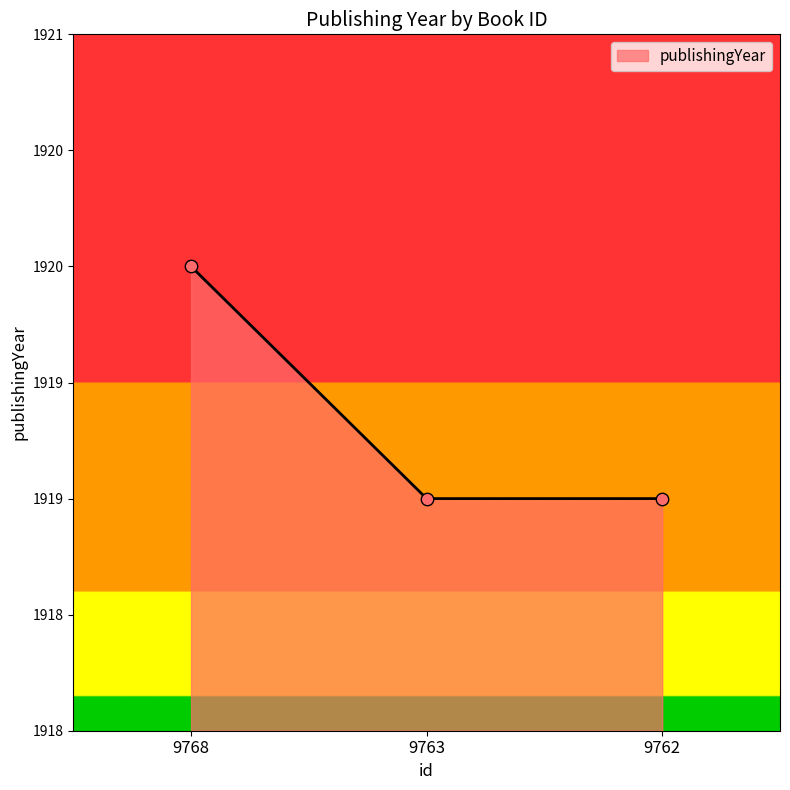

Between 9763 and 9762, which is larger?

9763